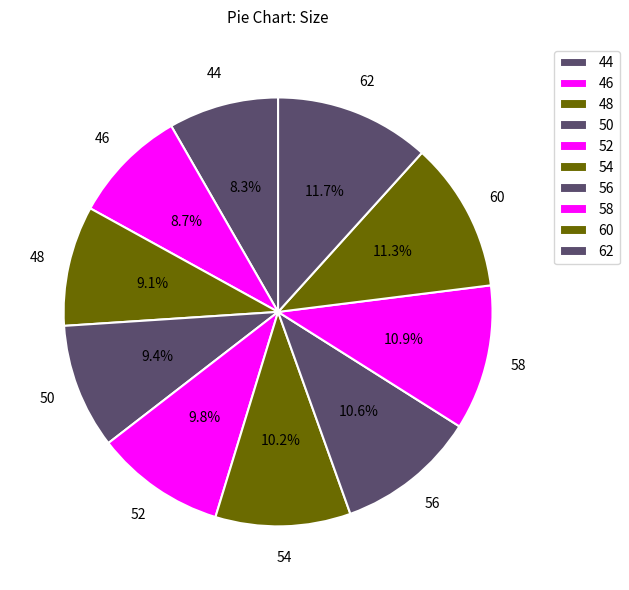

What percentage do 54 and 46 together represent?

18.9%